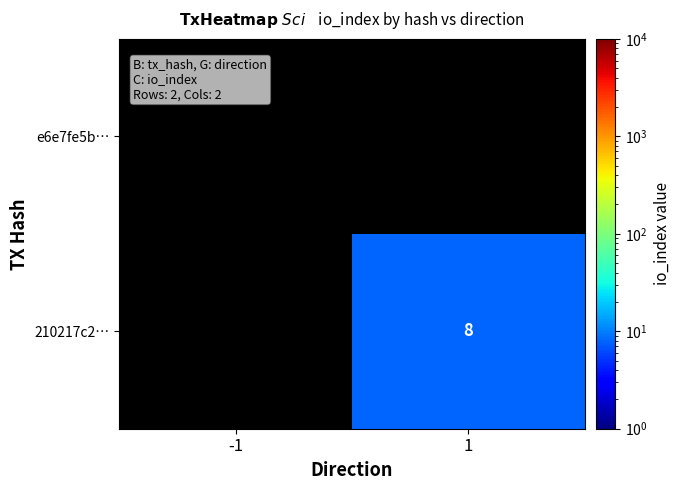

List the labels in order of 210217c2… value, smallest first.

-1, 1